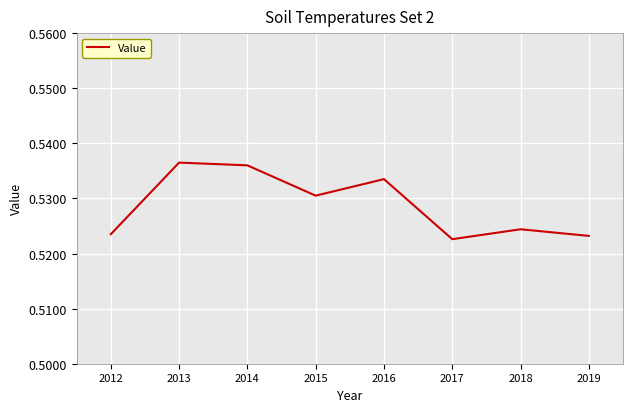

True or false: the data has more than 2 interior local peaks.

True